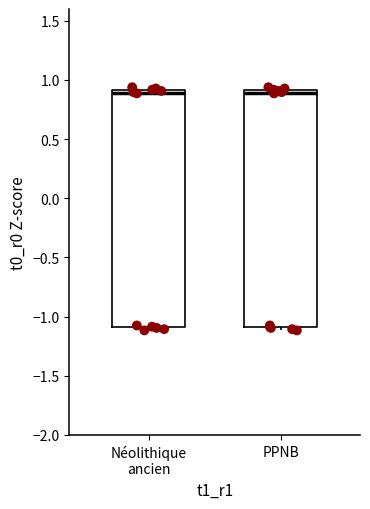

Reading left to right, read every box against the y-axis: the position of its median line, the range the box covers, and the ends of its whiskers. The values are not printed on the chart, so give them approximately, as read against the axis.

Néolithique ancien: median 0.90 (just below the box's upper edge), box -1.10 to 0.90, whiskers -1.10 (just below the box's lower edge) to 0.95
PPNB: median 0.90 (just below the box's upper edge), box -1.10 to 0.90, whiskers -1.10 (just below the box's lower edge) to 0.95